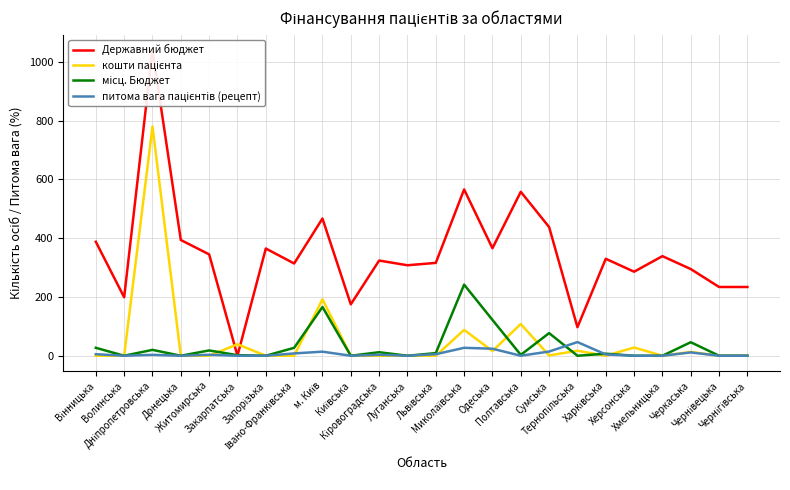

Is the value of кошти пацієнта at Чернігівська greater than the value of питома вага пацієнтів (рецепт) at Кіровоградська?

No